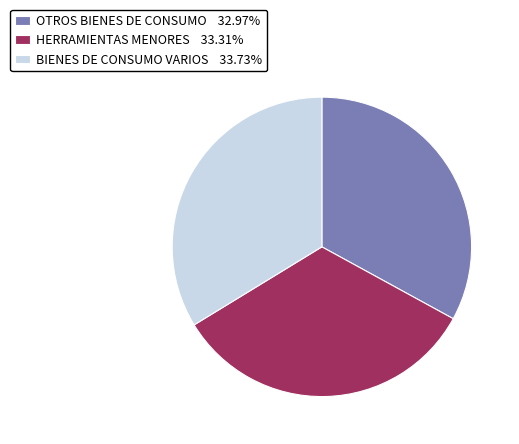

Does any single category account for the majority?

No